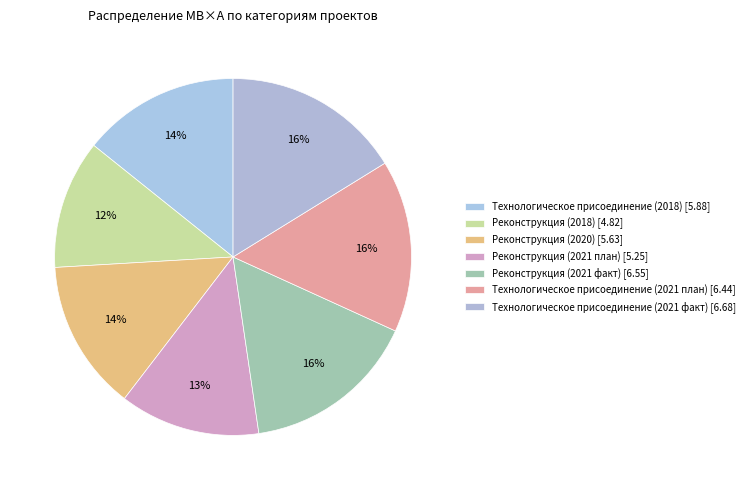

To the nearest percent, what is the average slice percentage?

14%